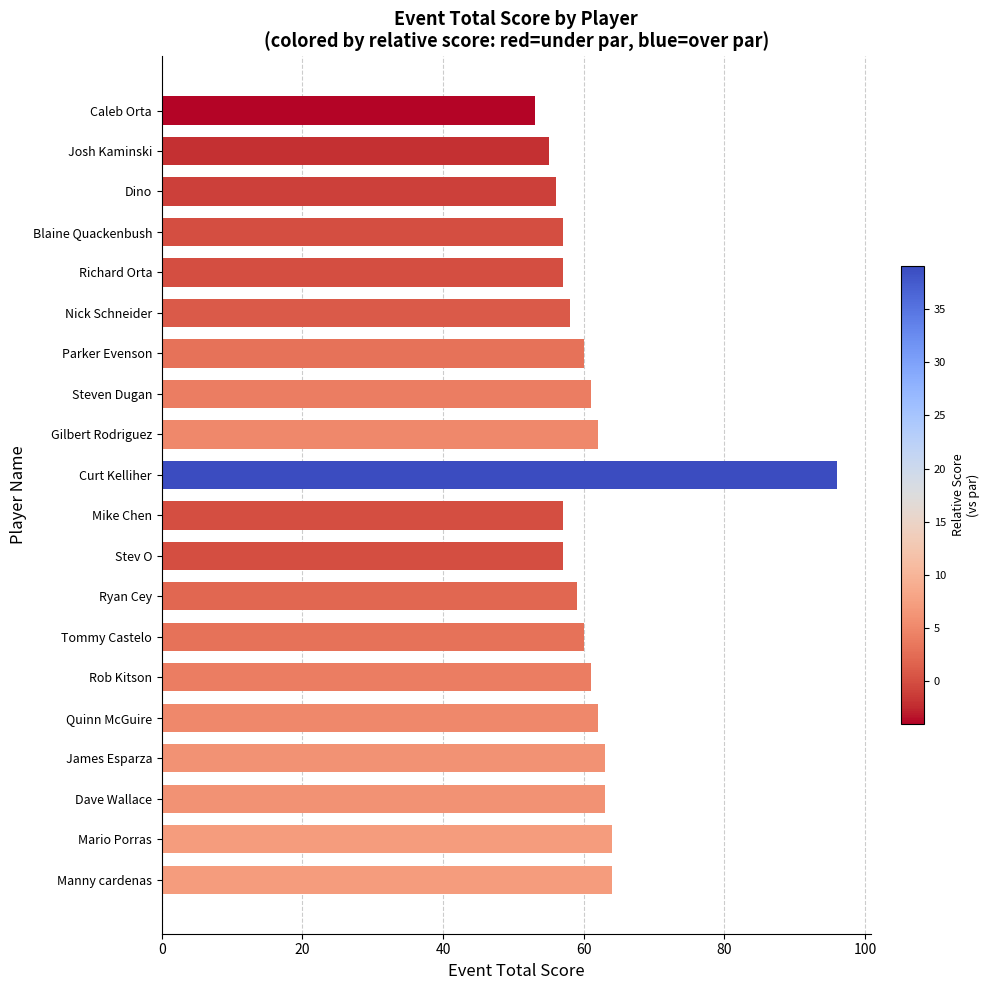

Between Curt Kelliher and Tommy Castelo, which is larger?

Curt Kelliher